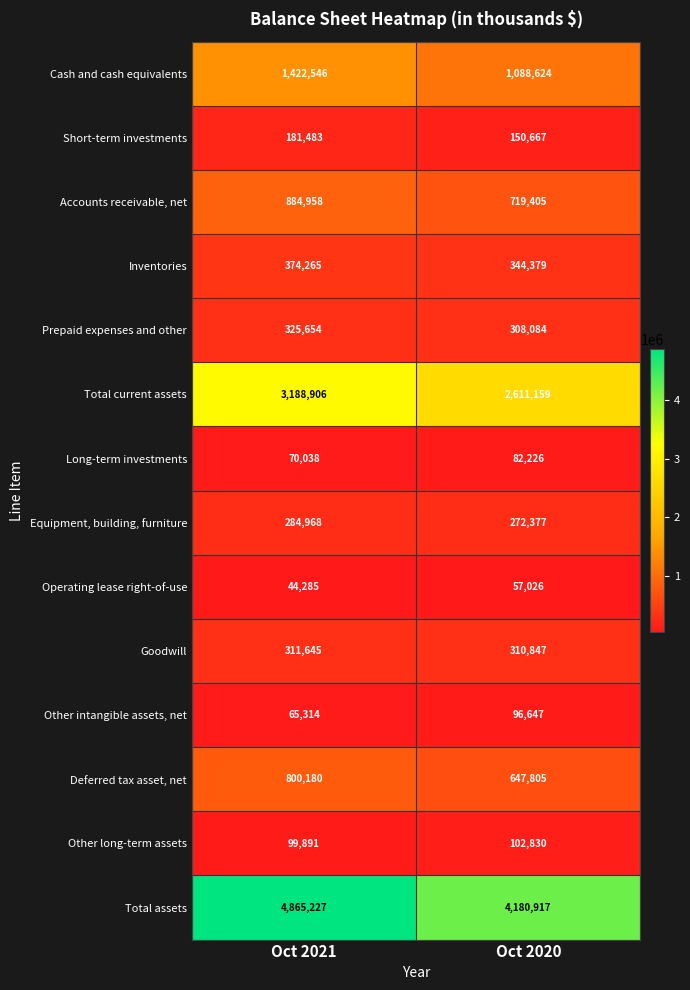

Rank the series by their maximum value, from highest to lowest.

Total assets, Total current assets, Cash and cash equivalents, Accounts receivable, net, Deferred tax asset, net, Inventories, Prepaid expenses and other, Goodwill, Equipment, building, furniture, Short-term investments, Other long-term assets, Other intangible assets, net, Long-term investments, Operating lease right-of-use